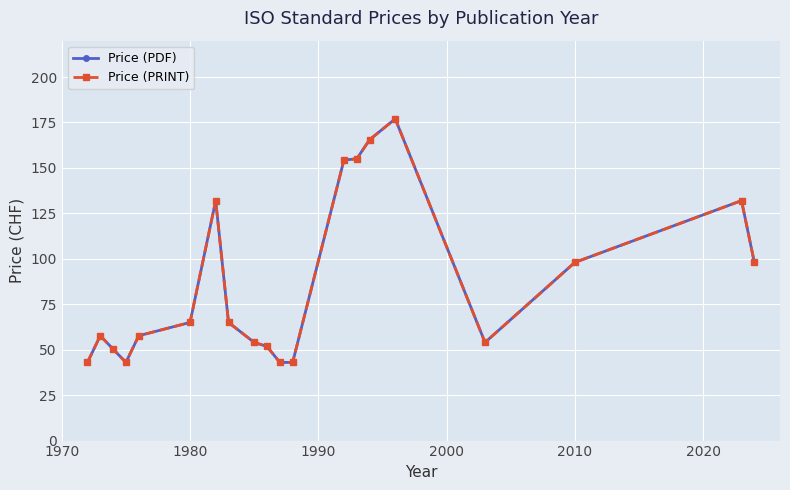

Does the chart have visible grid lines?

Yes